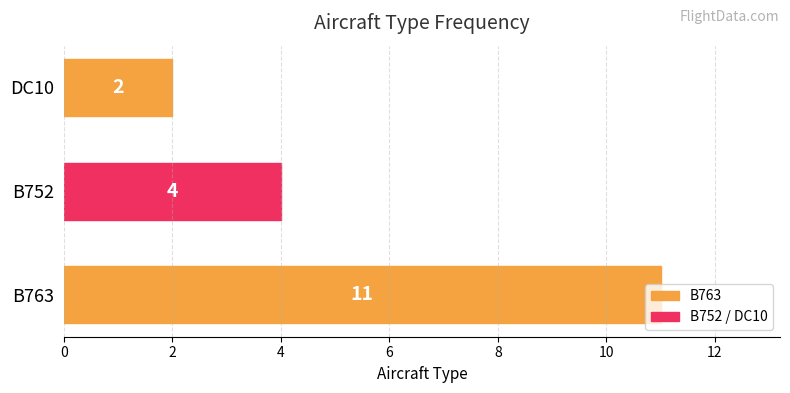

Does the chart contain stacked bars?

No